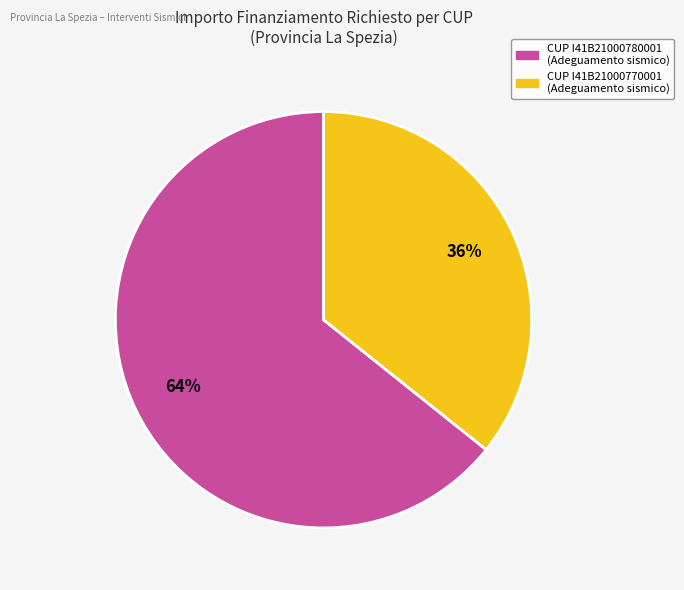

Is there a majority slice in this chart?

Yes